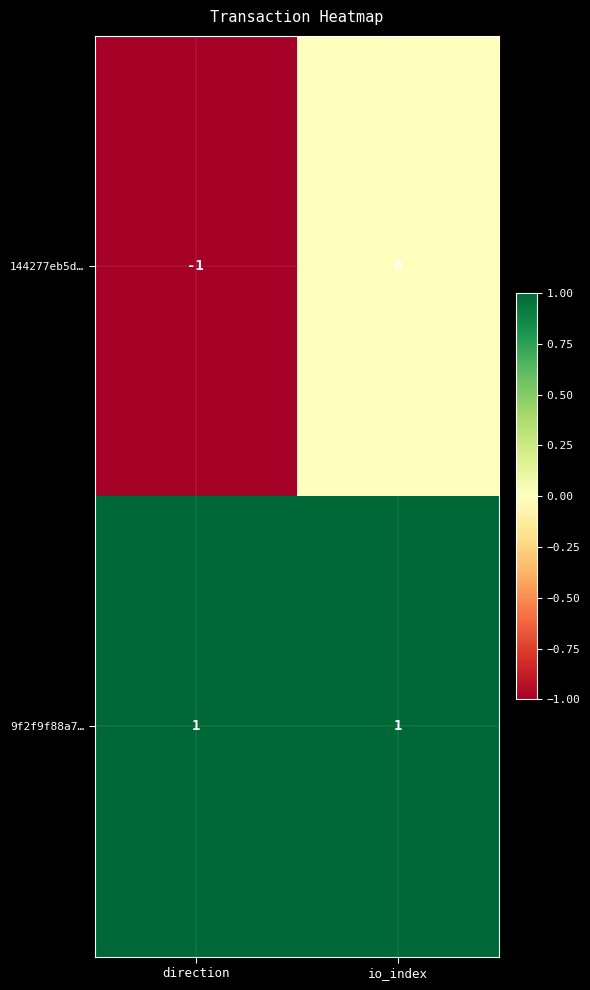

Which series has the widest spread of values?

144277eb5d…